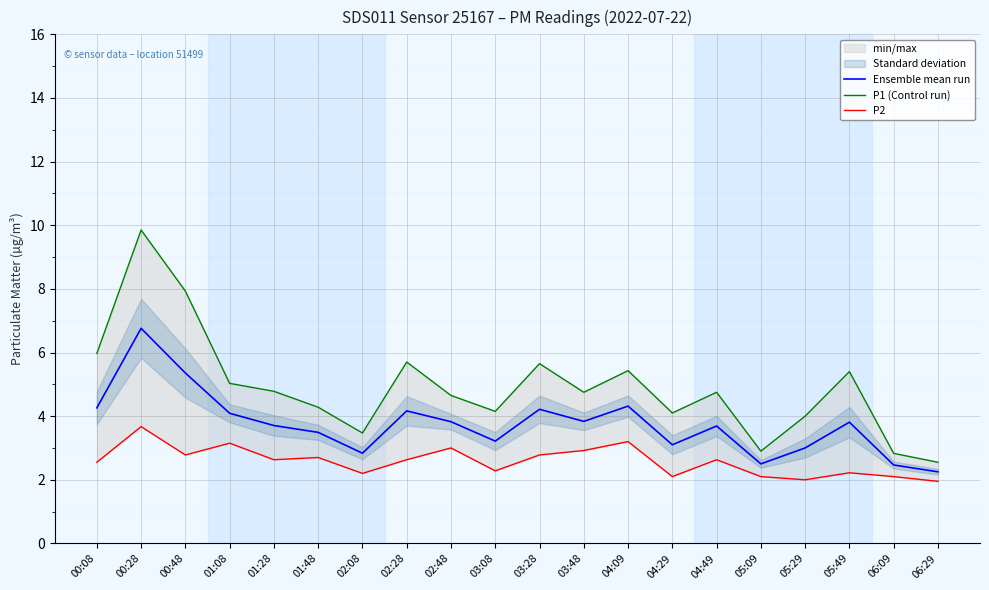

How many lines are shown in the chart?

3